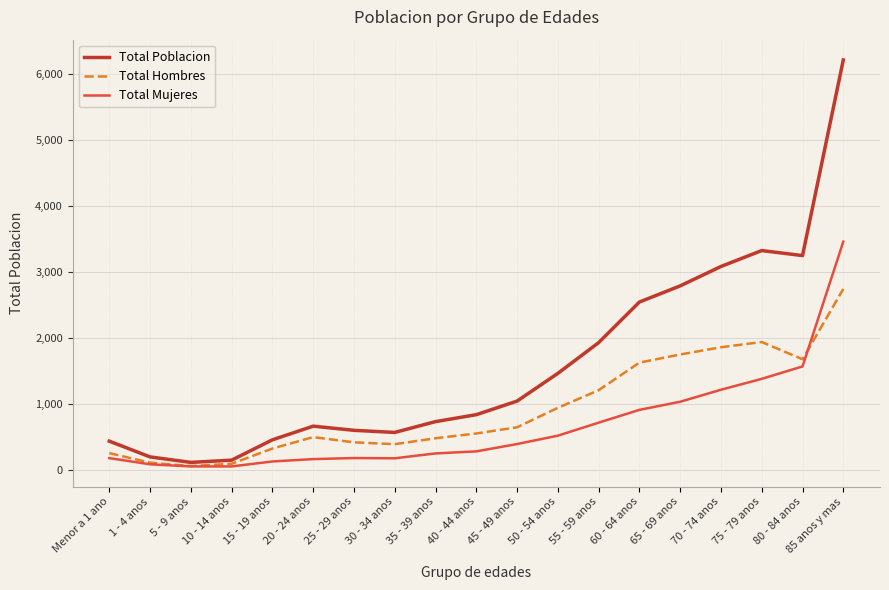

What is the difference between the second highest and second lowest values in the Total Mujeres series?

1515